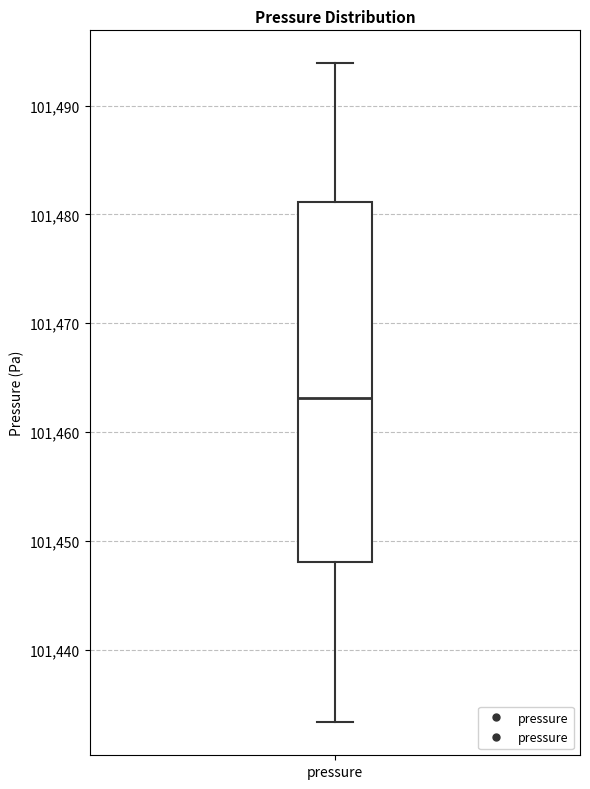

Where does the lower whisker of the box for pressure end on the y-axis? The values are not printed on the chart, so give them approximately, as read against the axis.

101433